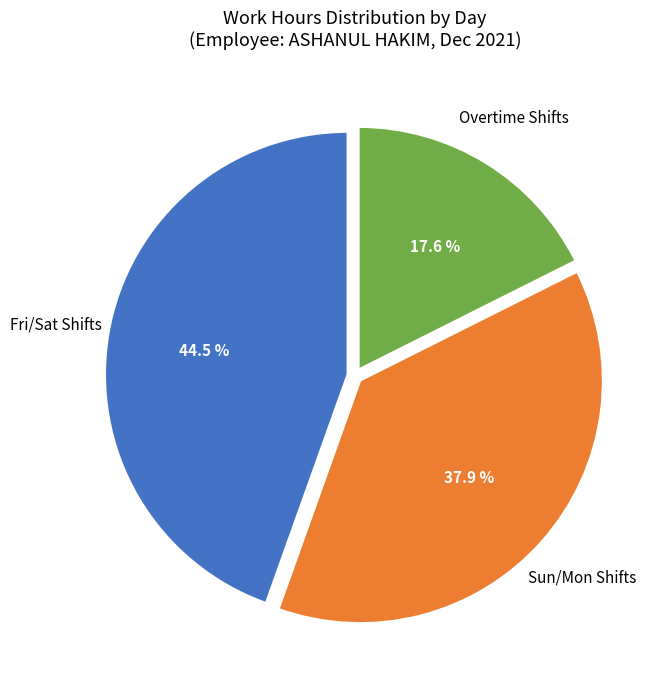

Which has a higher value, Sun/Mon Shifts or Fri/Sat Shifts?

Fri/Sat Shifts